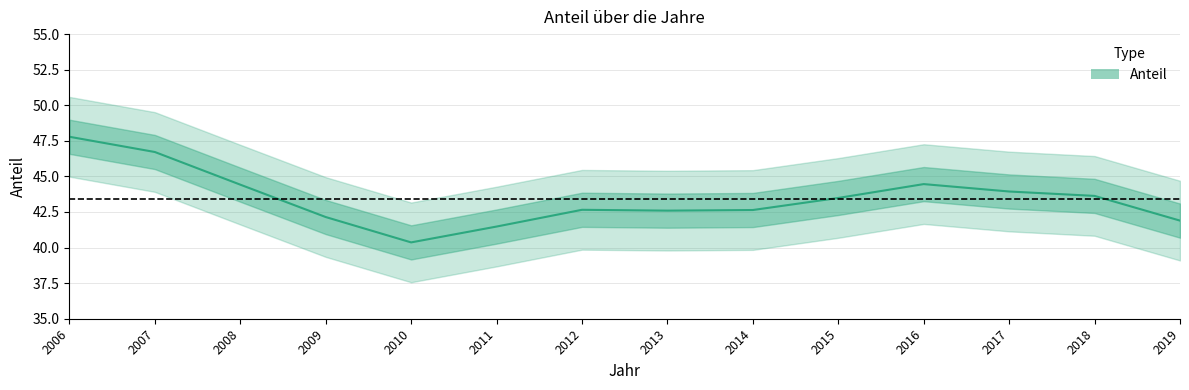

Reading right to left, transcribe all the data shown in this chart.

2019=41.9	2018=43.6	2017=43.9	2016=44.5	2015=43.5	2014=42.6	2013=42.6	2012=42.7	2011=41.5	2010=40.4	2009=42.1	2008=44.4	2007=46.7	2006=47.8